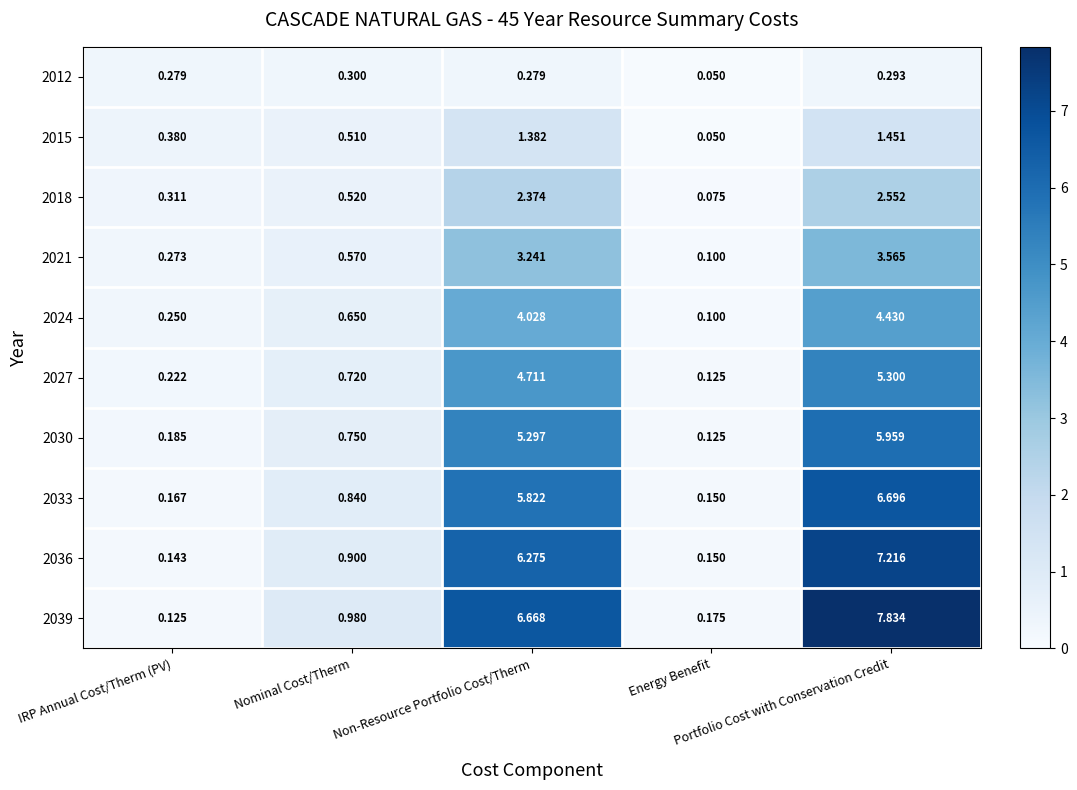

At which category does the chart reach its minimum across all series?

Energy Benefit